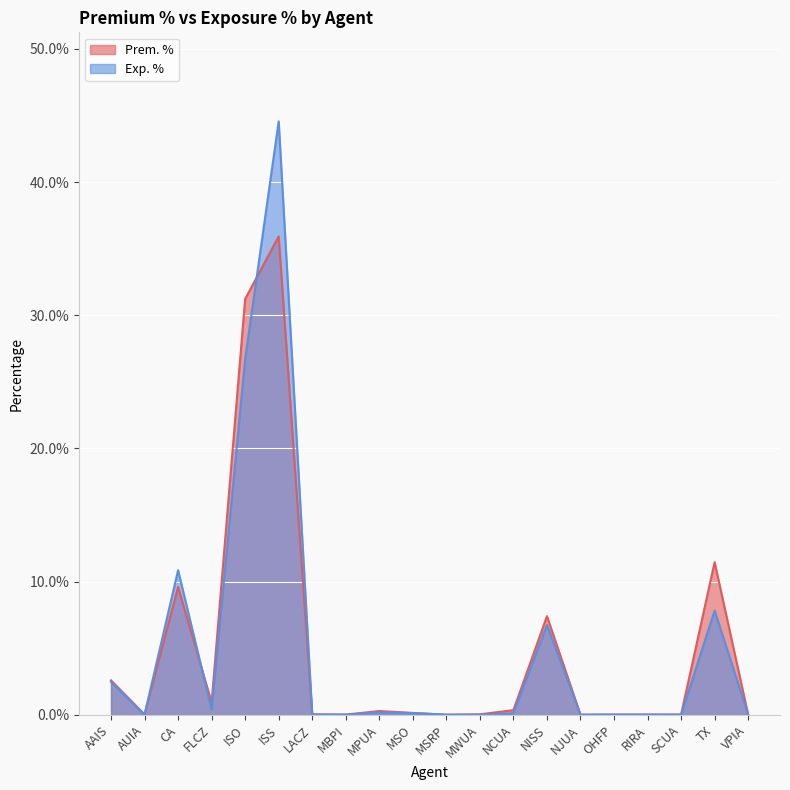

Reading left to right, list all the values displayed in this chart.

Prem. %: AAIS=0.0	AUIA=0.0	CA=0.1	FLCZ=0.0	ISO=0.3	ISS=0.4	LACZ=0.0	MBPI=0.0	MPUA=0.0	MSO=0.0	MSRP=0.0	MWUA=0.0	NCUA=0.0	NISS=0.1	NJUA=0.0	OHFP=0.0	RIRA=0.0	SCUA=0.0	TX=0.1	VPIA=0.0
Exp. %: AAIS=0.0	AUIA=0.0	CA=0.1	FLCZ=0.0	ISO=0.3	ISS=0.4	LACZ=0.0	MBPI=0.0	MPUA=0.0	MSO=0.0	MSRP=0.0	MWUA=0.0	NCUA=0.0	NISS=0.1	NJUA=0.0	OHFP=0.0	RIRA=0.0	SCUA=0.0	TX=0.1	VPIA=0.0